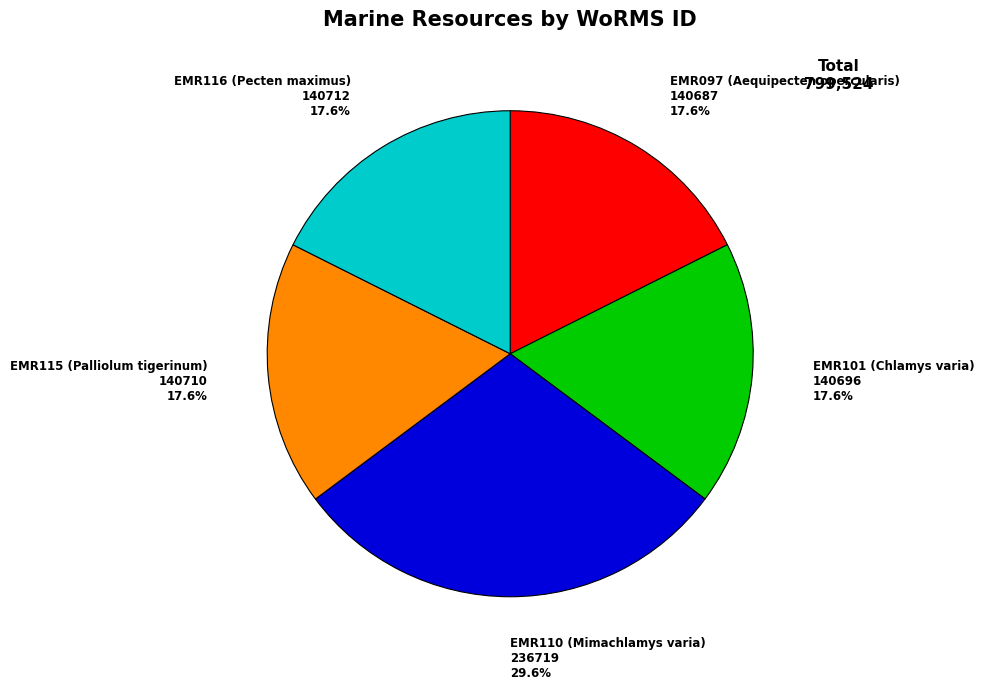

Does any single category account for the majority?

No